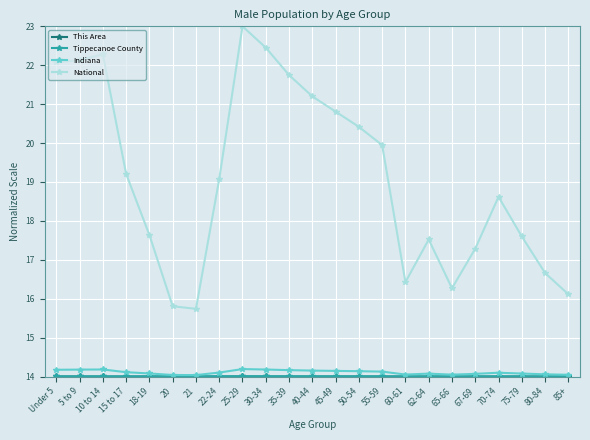

What is the maximum value shown in the chart?

23.0